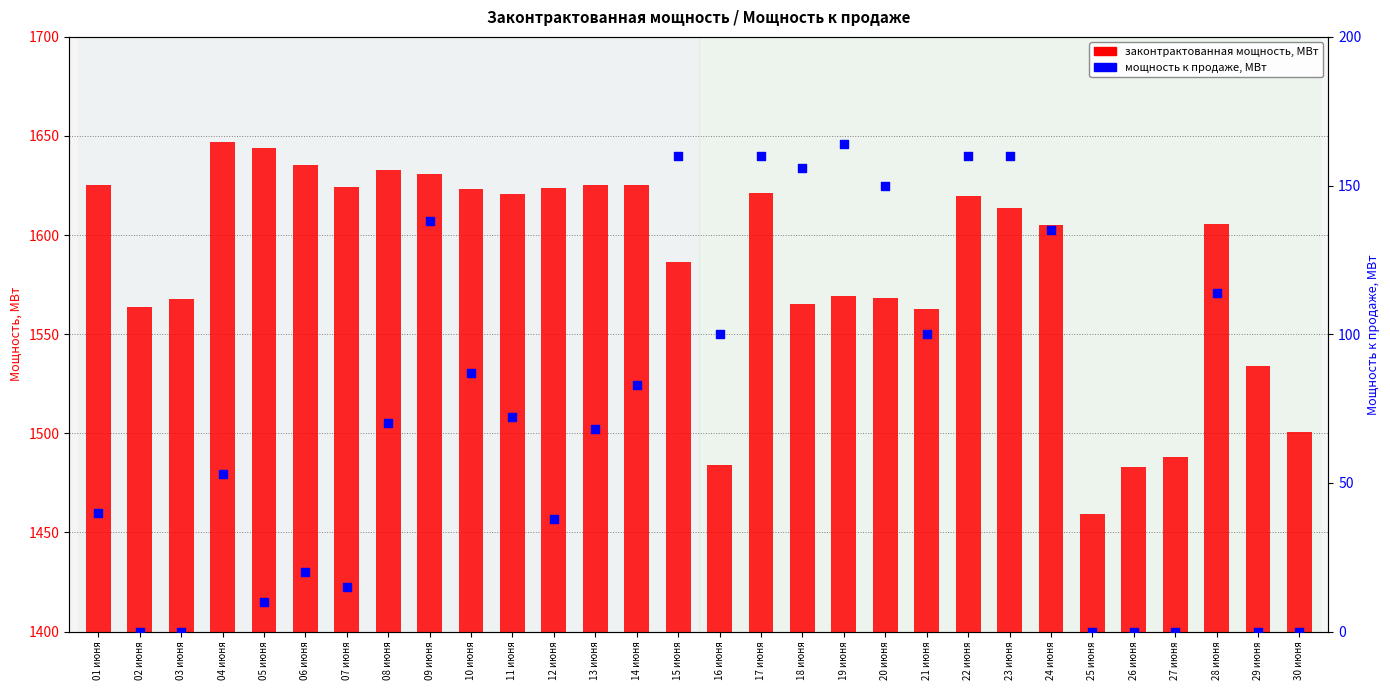

Which series has the largest total across all categories?

законтрактованная мощность, МВт